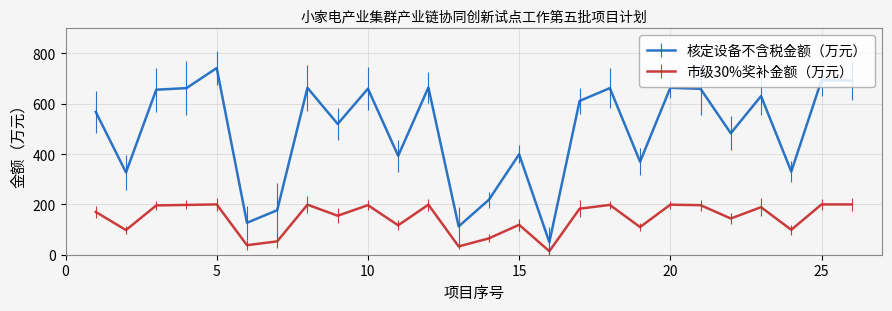

True or false: 核定设备不含税金额（万元） and 市级30%奖补金额（万元） intersect in this chart.

False